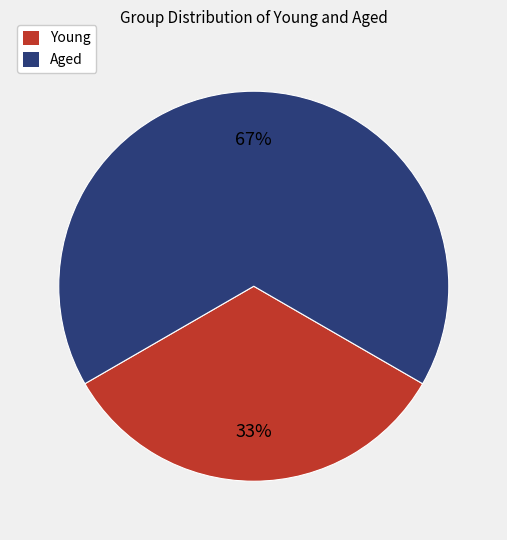

True or false: Young accounts for 26% of the total.

False